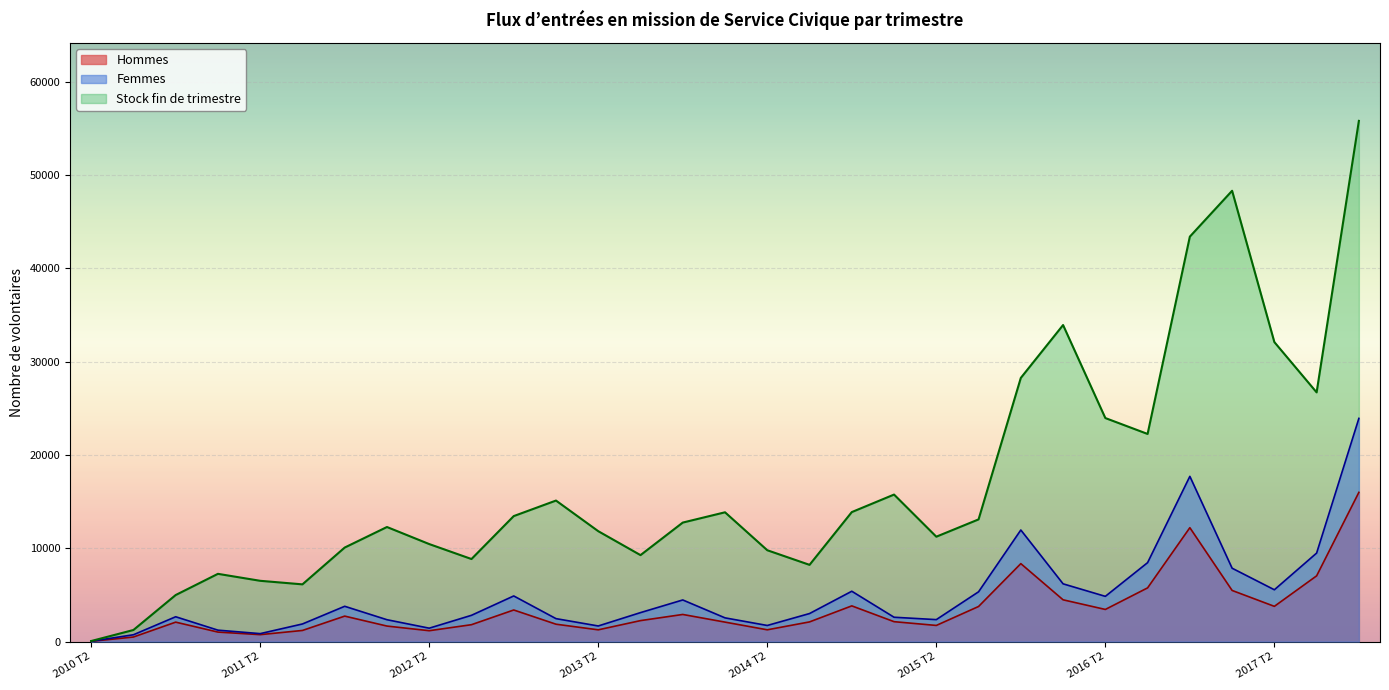

In Stock fin de trimestre, how many points are lower than both neighbors (excluding endpoints)?

7